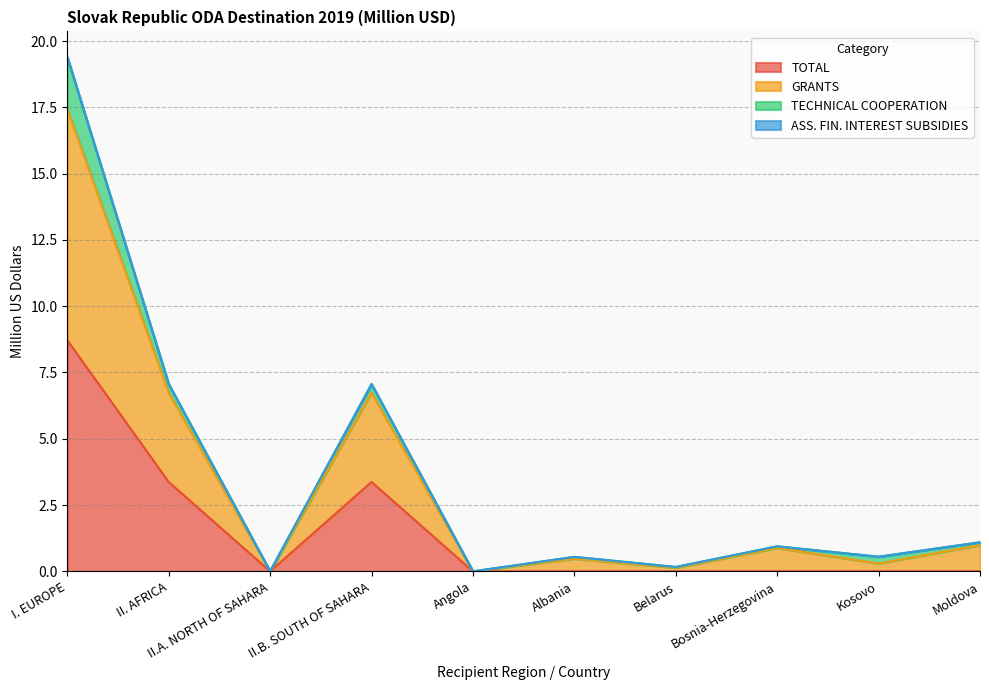

How many values in the TOTAL series exceed 0?

3